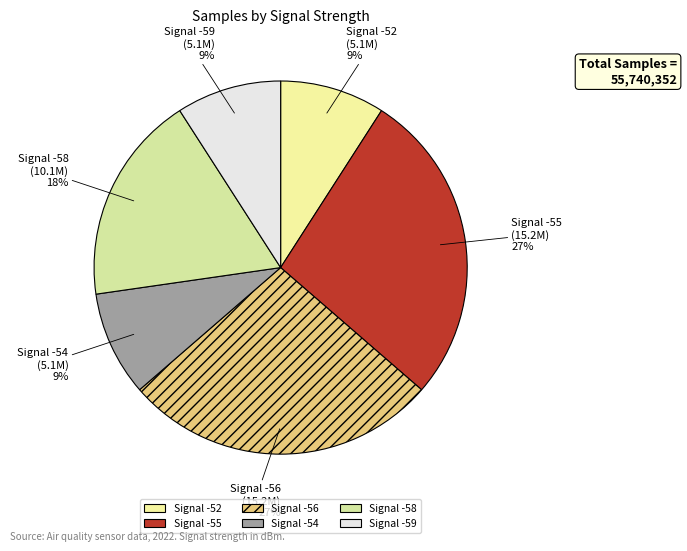

Does any single category account for the majority?

No